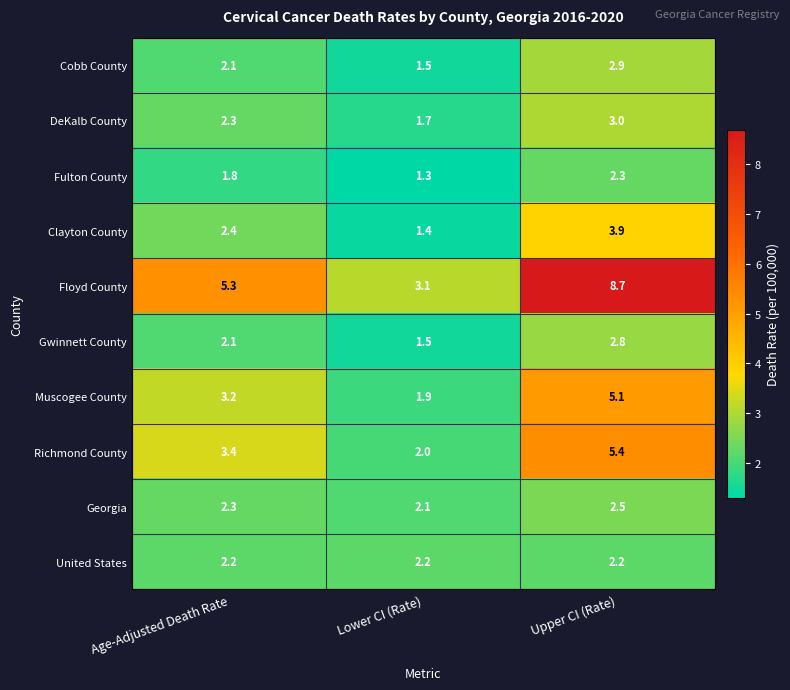

Which series has the largest total across all categories?

Floyd County